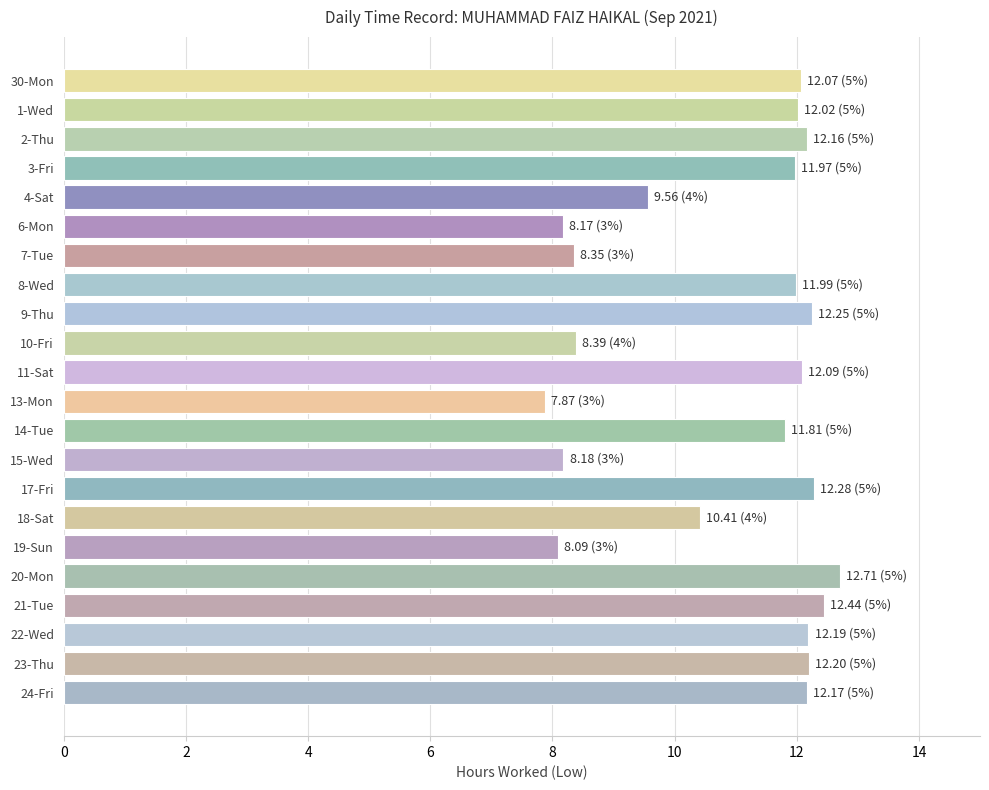

True or false: the data shows 15.3 at 4-Sat.

False